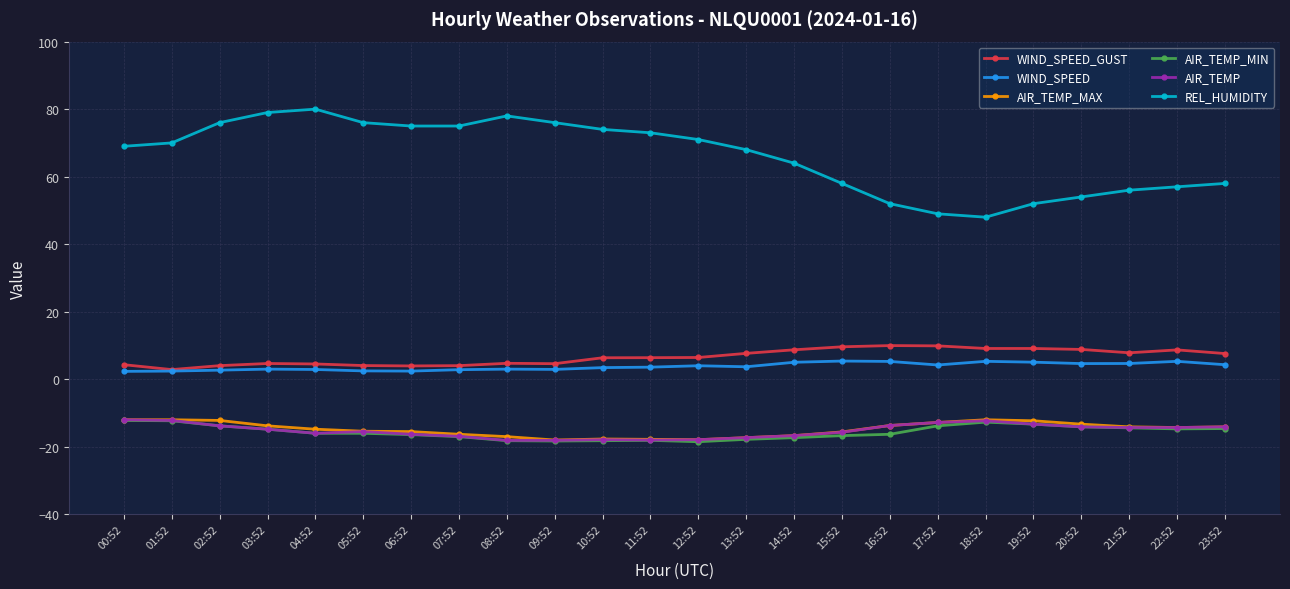

What is the spread (max minus min) of values at 02:52?

89.8